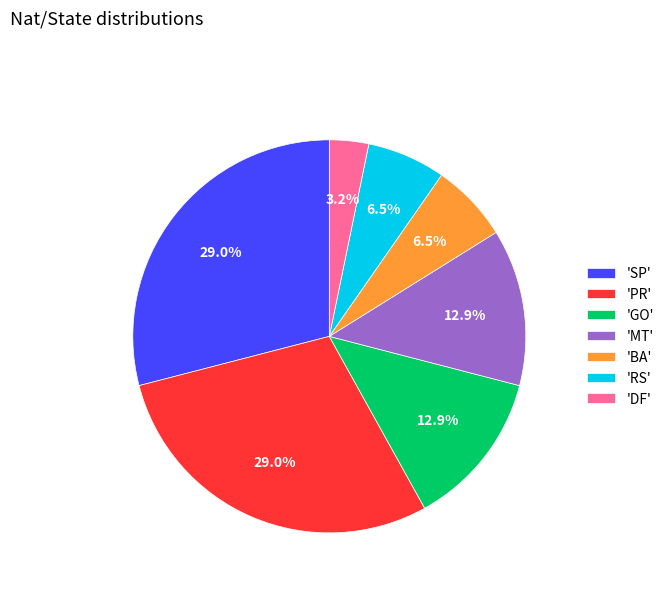

Count the number of slices in the pie.

7